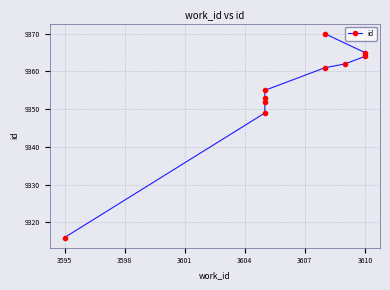

True or false: the data has more than 2 interior local peaks.

False